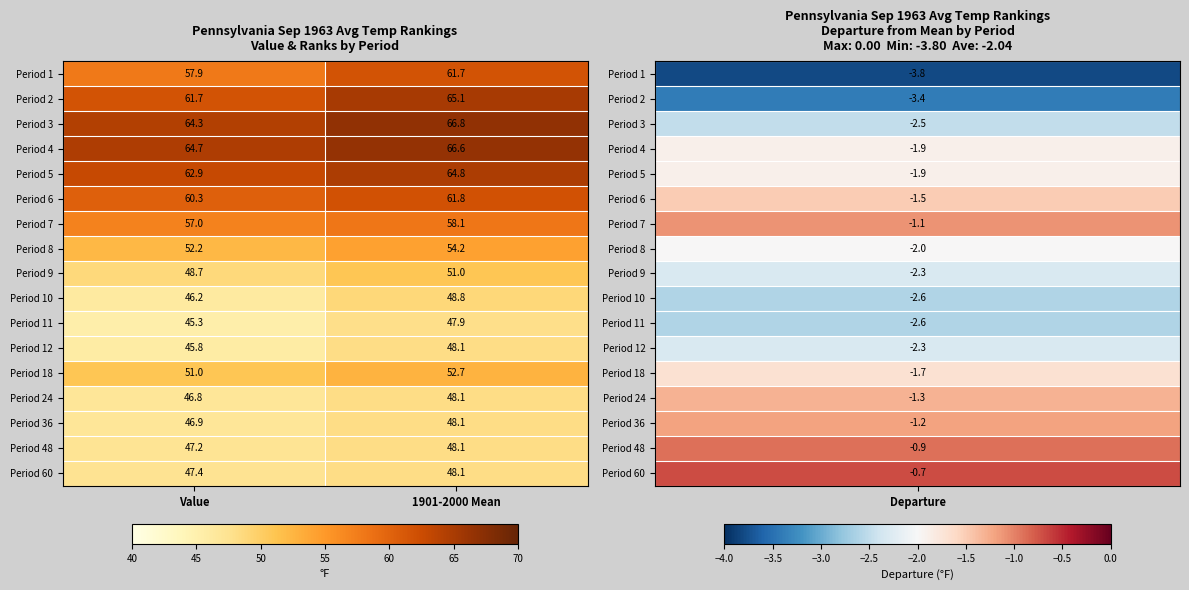

Which series has the largest range (max minus min)?

Period 1